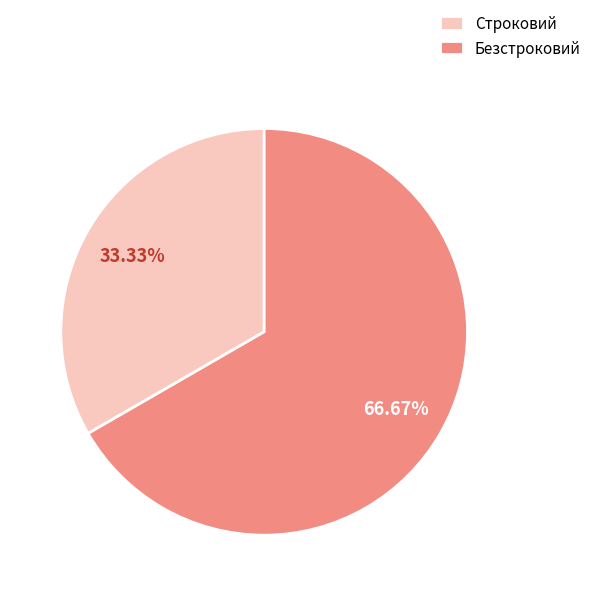

Combined, what portion of the pie is Строковий and Безстроковий?

100.0%